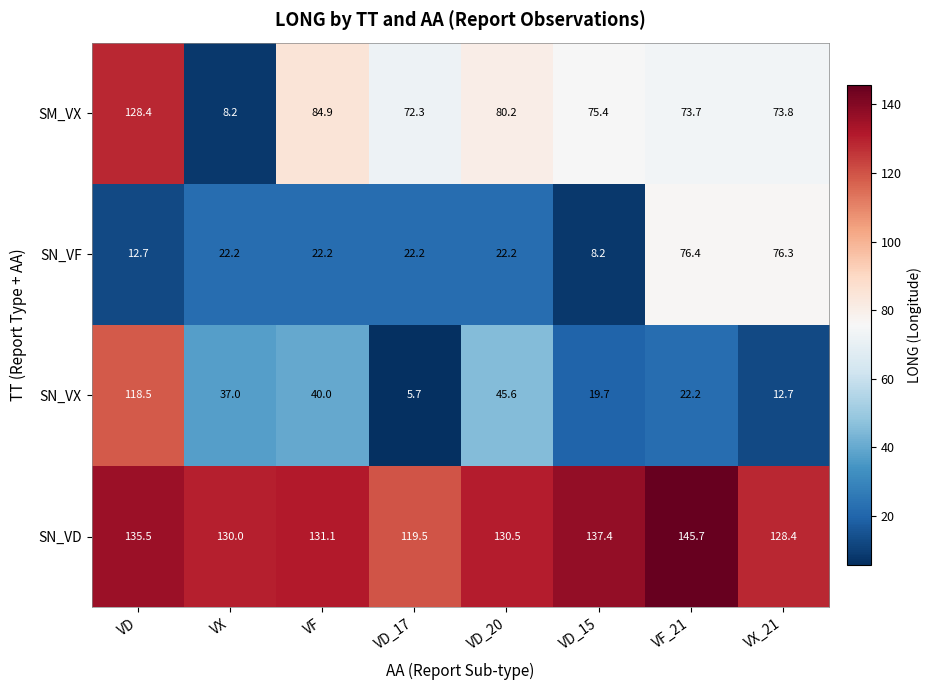

The value of SN_VF at VF_21 is 76.4. True or false?

True